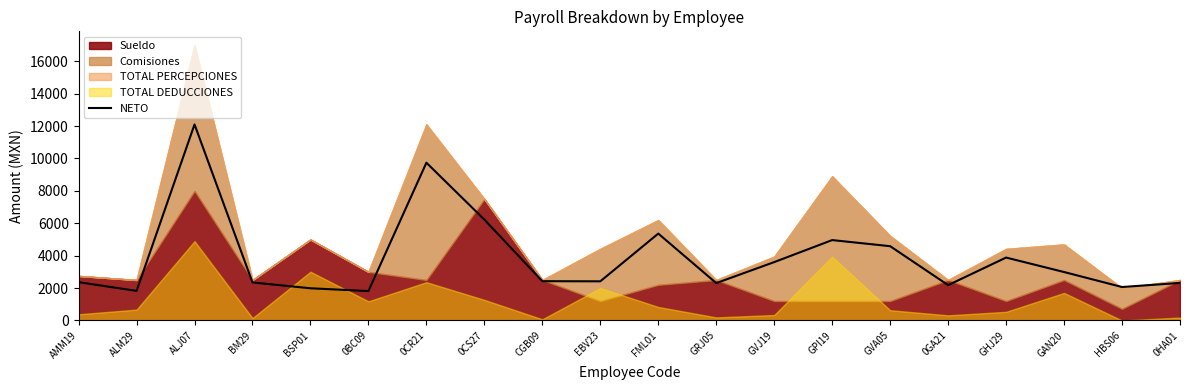

Where is NETO nearest to the value 6959?

0CS27